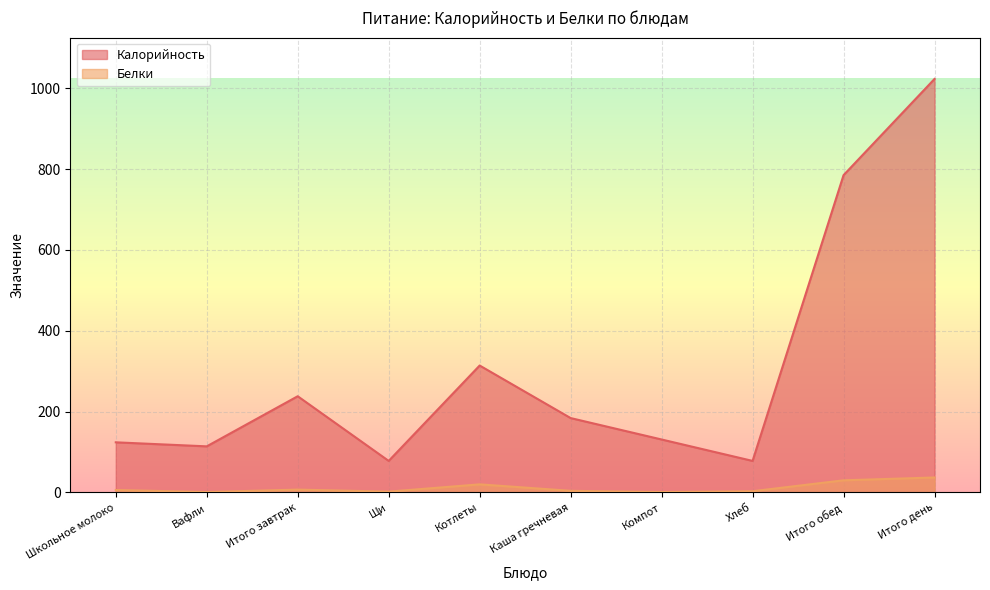

Which label corresponds to the smallest value in the chart?

Вафли